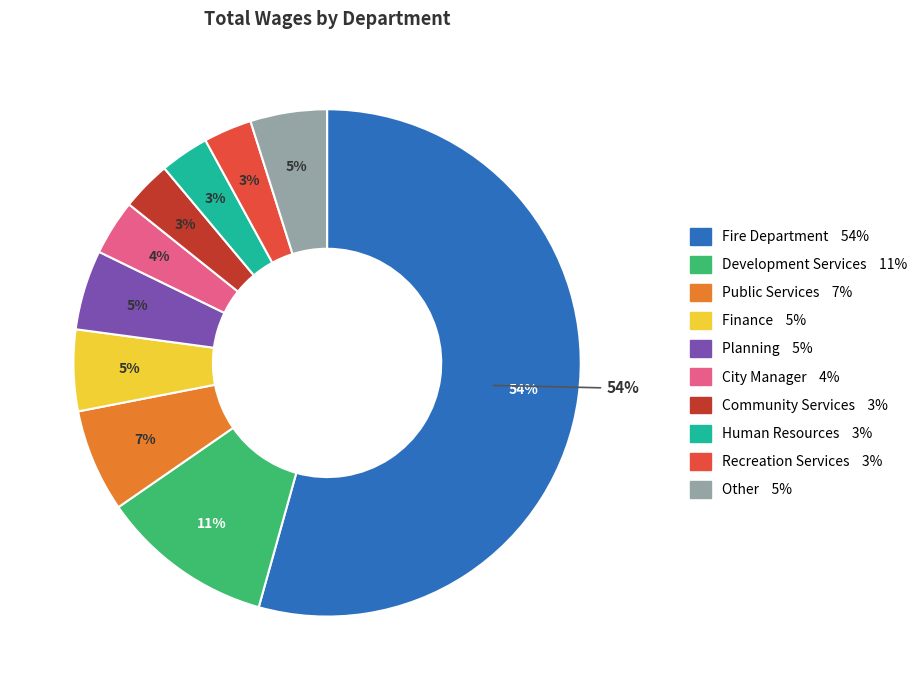

To the nearest percent, what portion does Planning represent?

5%